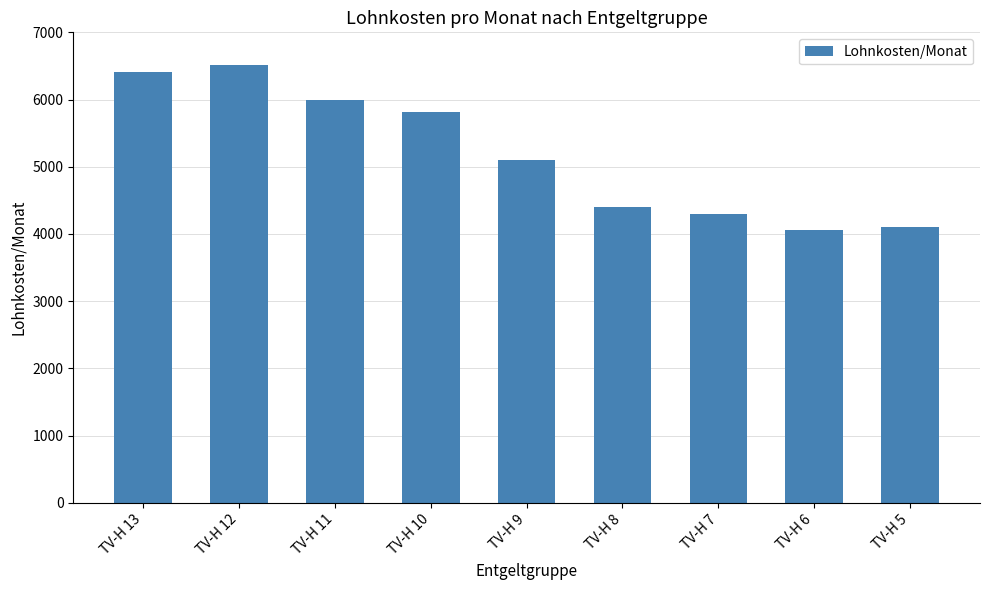

The value at TV-H 13 is 6414. True or false?

True